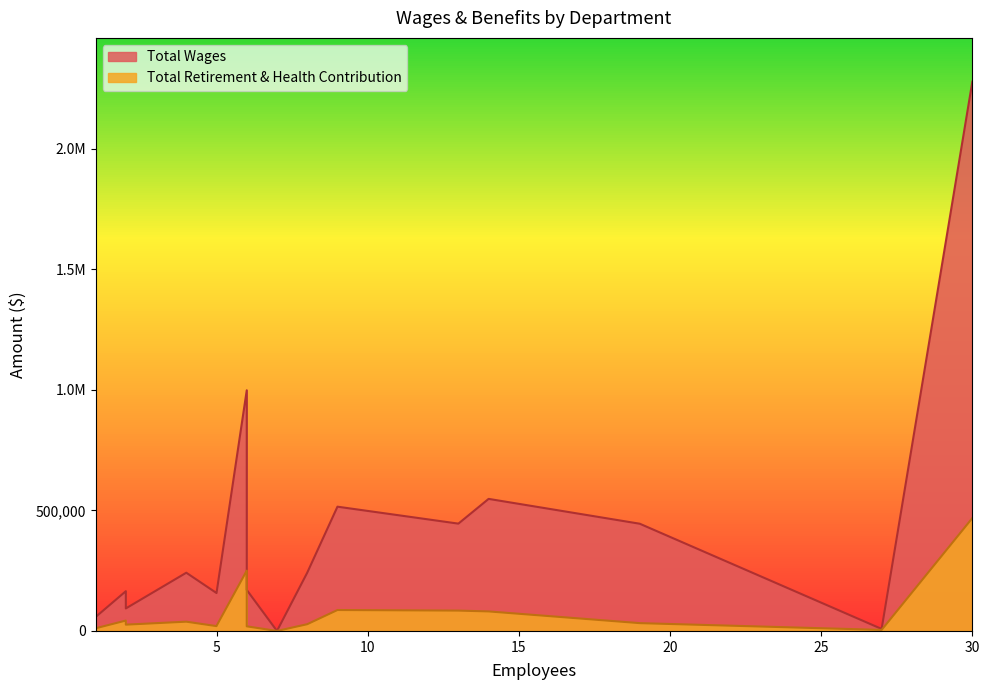

What is the difference between the Total Wages values at 1 and 7?

67600